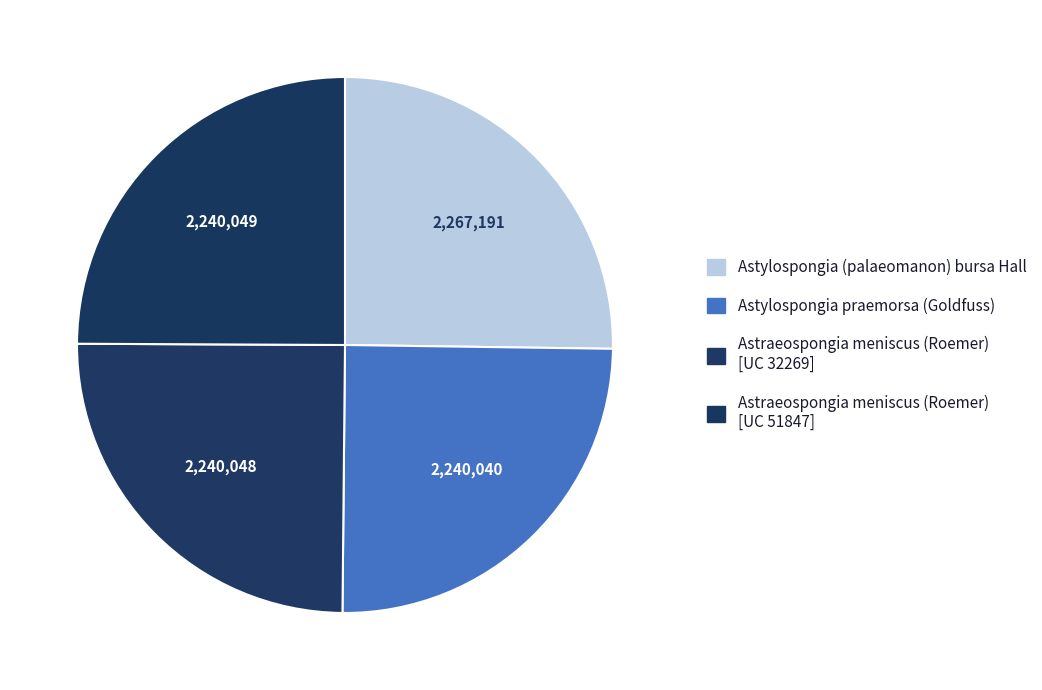

How many segments does this pie chart have?

4